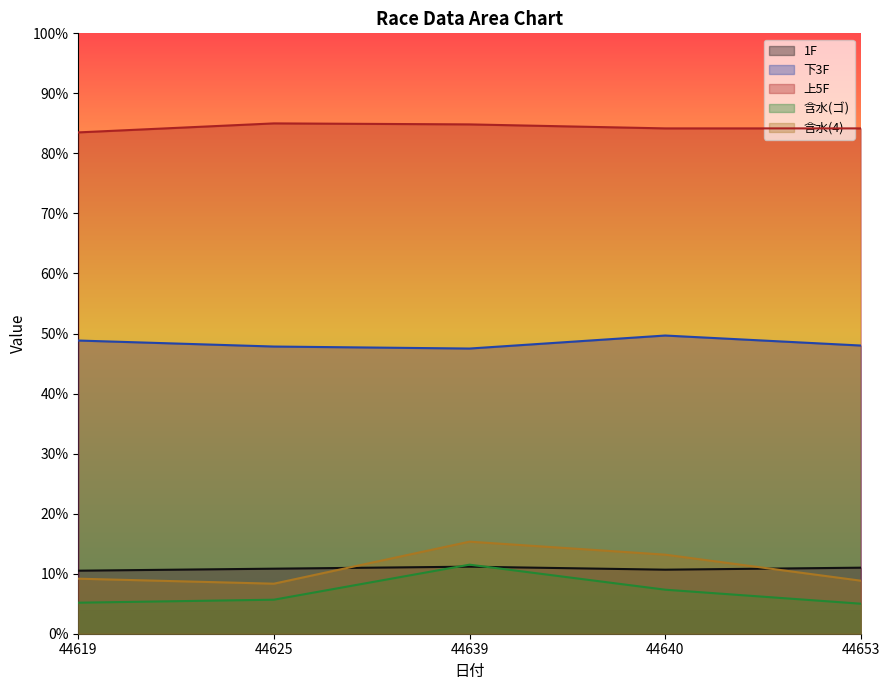

True or false: 1F has a value of 6.9 at 44640.

False